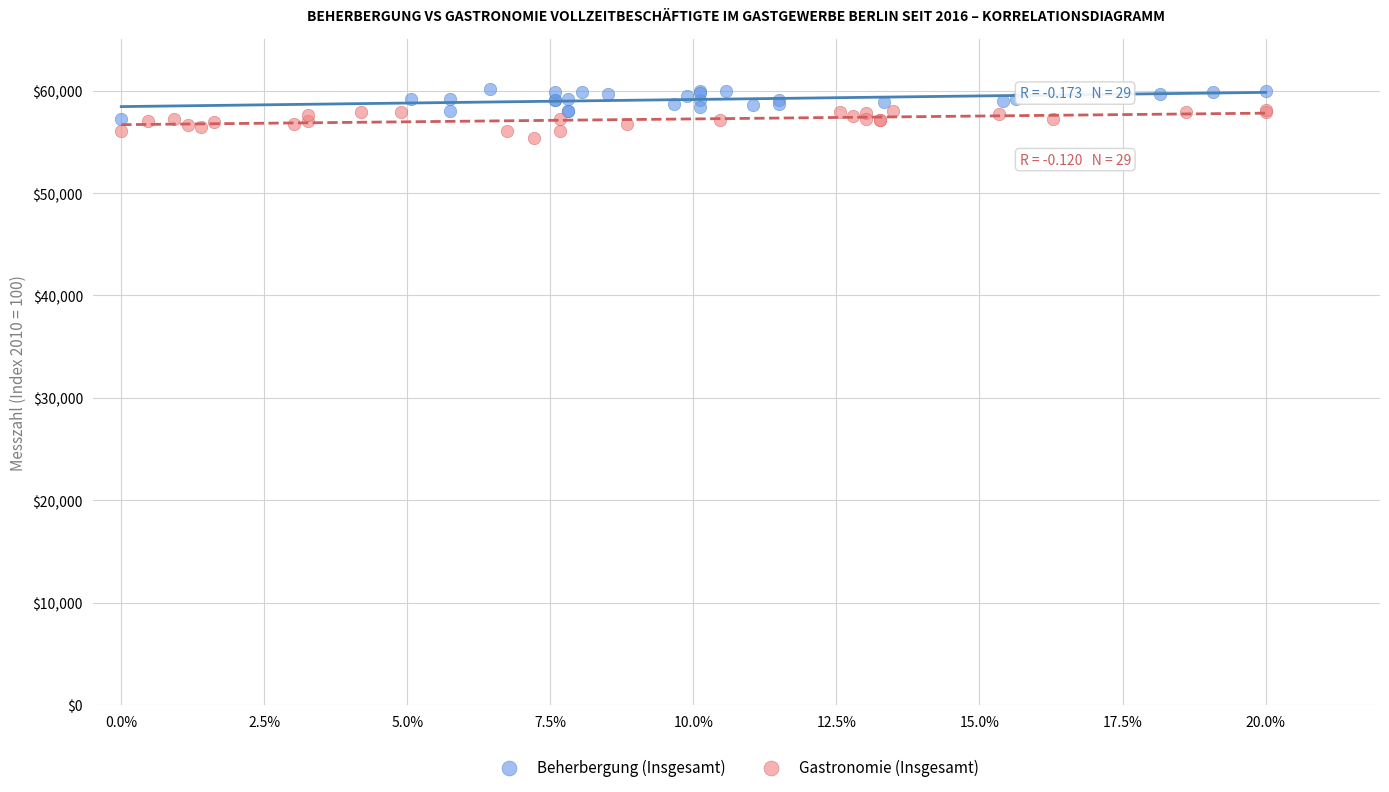

Which series has the largest Y range (max minus min)?

Beherbergung (Insgesamt)